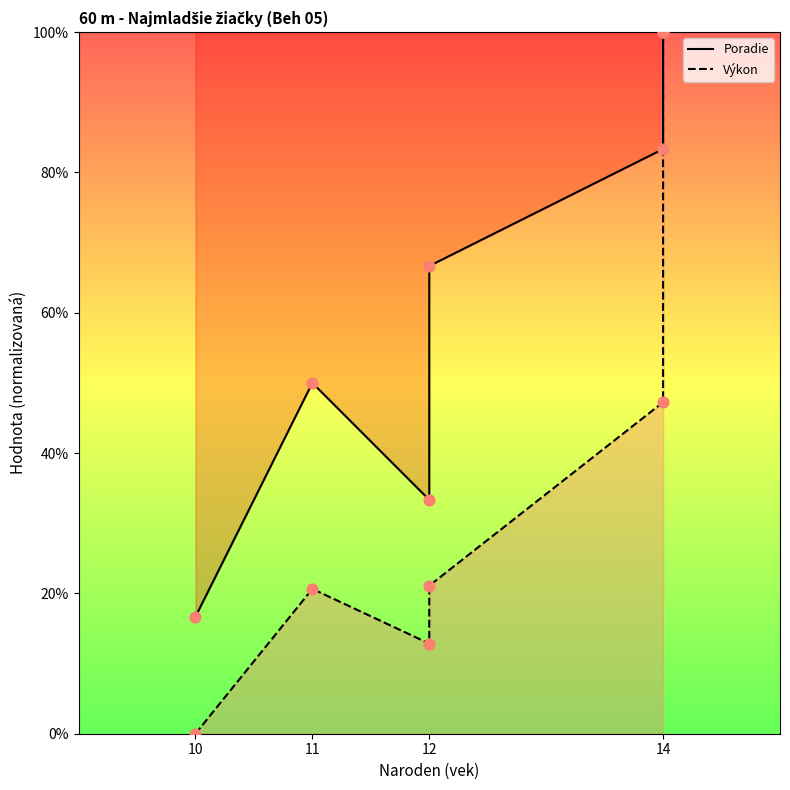

Which series contains the lowest Y value?

Výkon